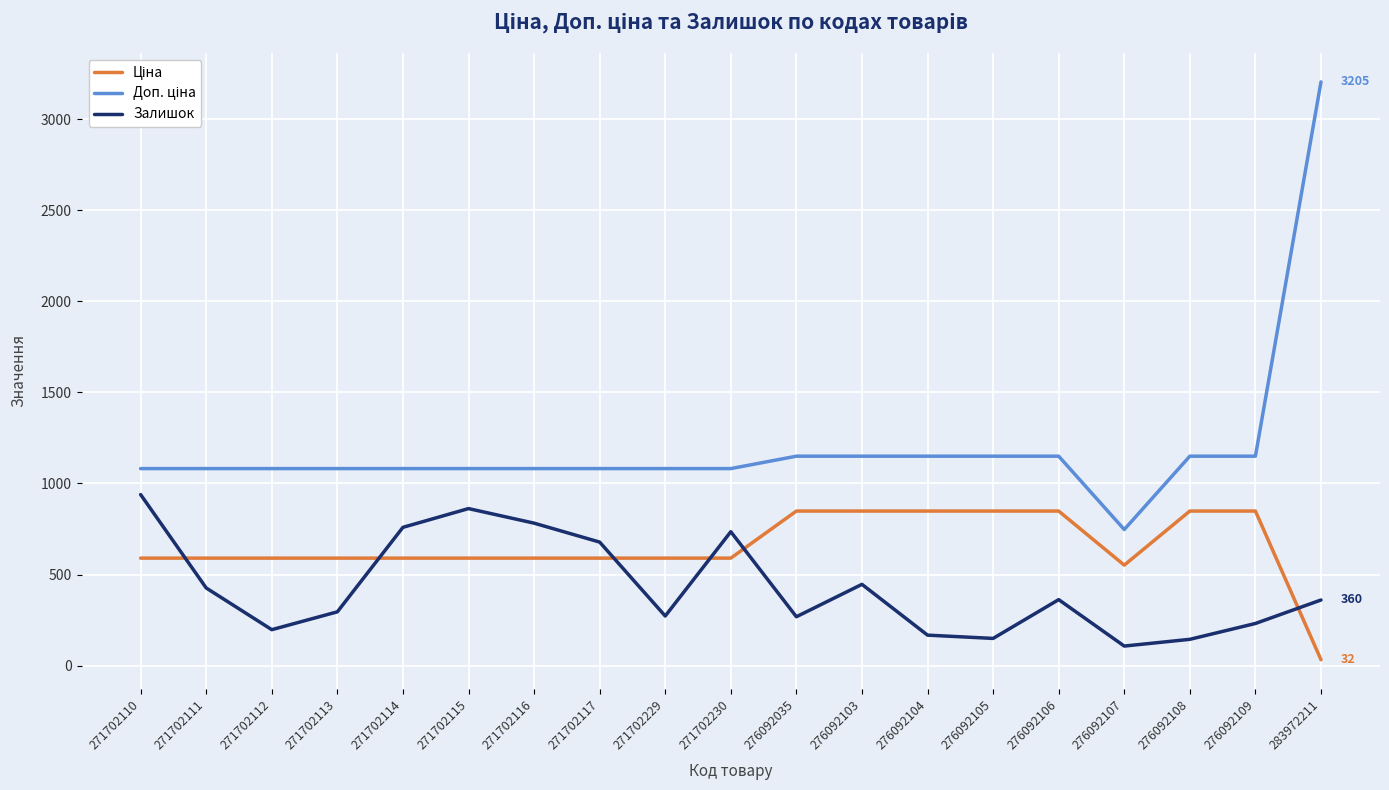

What is the spread (max minus min) of values at 271702114?

491.7